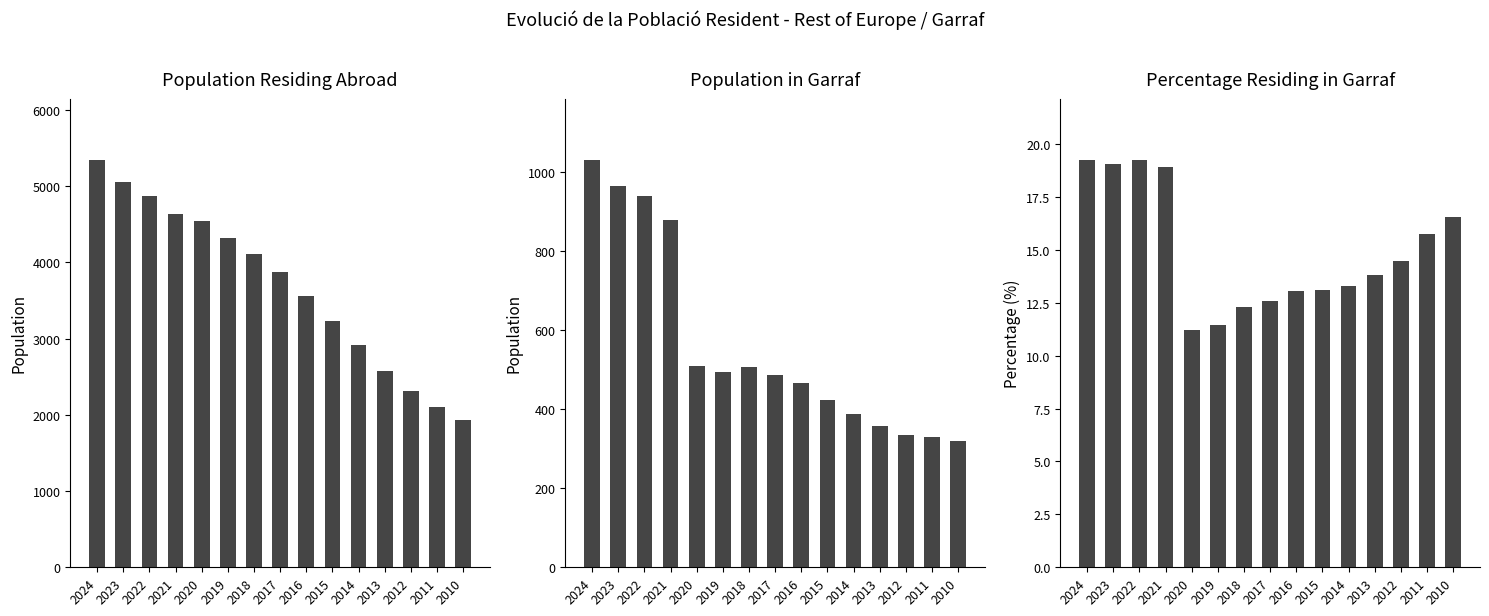

Reading right to left, what are all the values shown in this chart?

Population residing abroad: 1934.0	2098.0	2316.0	2578.0	2910.0	3229.0	3565.0	3878.0	4110.0	4317.0	4538.0	4640.0	4871.0	5057.0	5348.0
Population in selected place: 320.0	330.0	335.0	356.0	387.0	423.0	465.0	487.0	506.0	494.0	508.0	878.0	937.0	964.0	1030.0
Percentage in selected place: 16.6	15.7	14.5	13.8	13.3	13.1	13.0	12.6	12.3	11.4	11.2	18.9	19.2	19.1	19.3